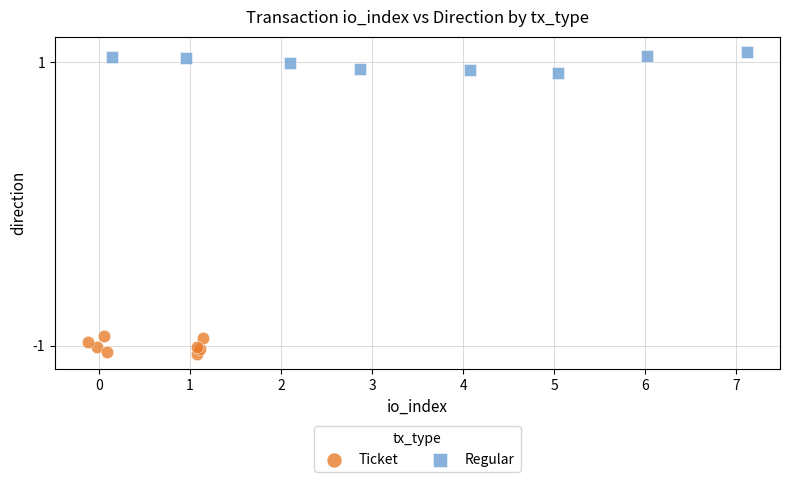

Which series reaches the maximum Y coordinate?

Regular